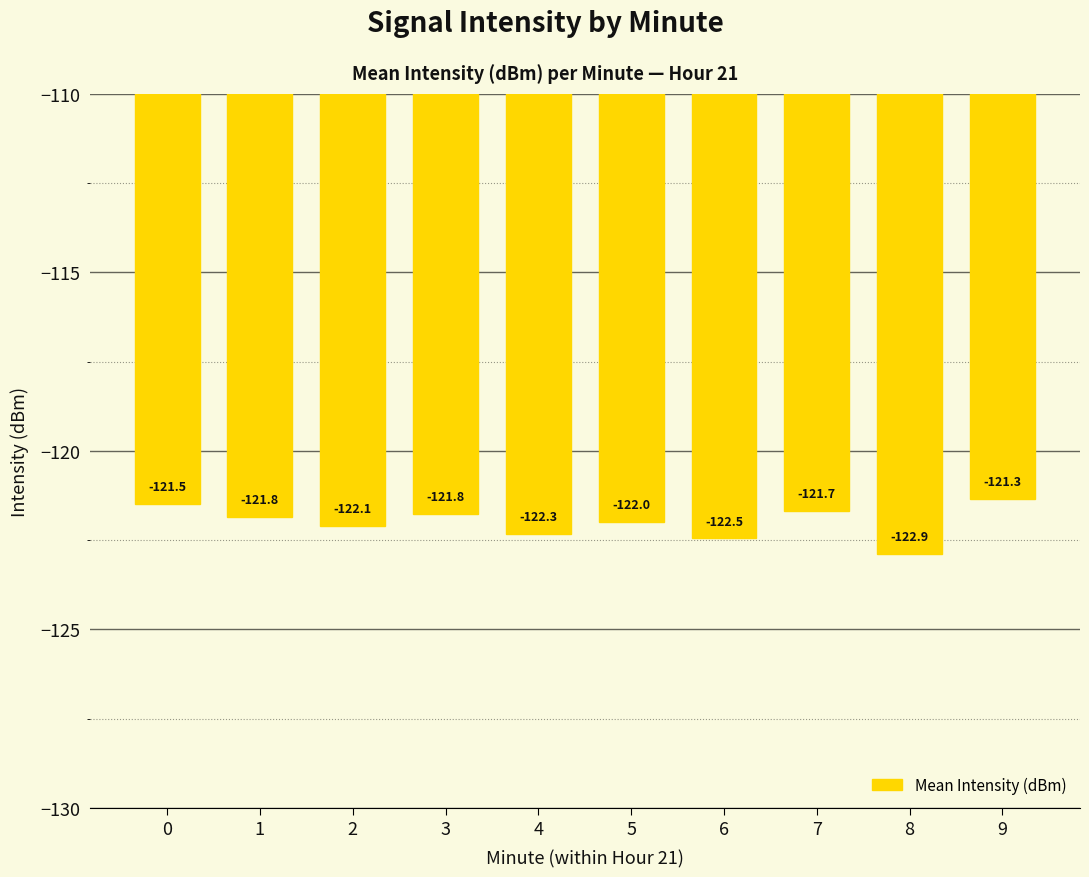

Between 1 and 2, which is larger?

1